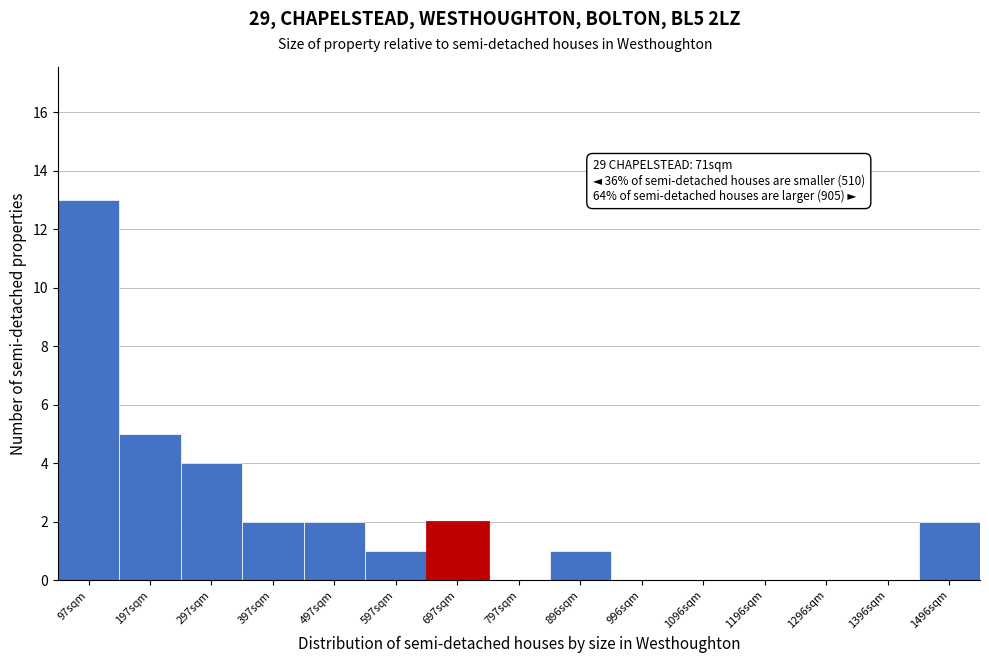

Over which range of the x-axis is the bar tallest?

50 to 150